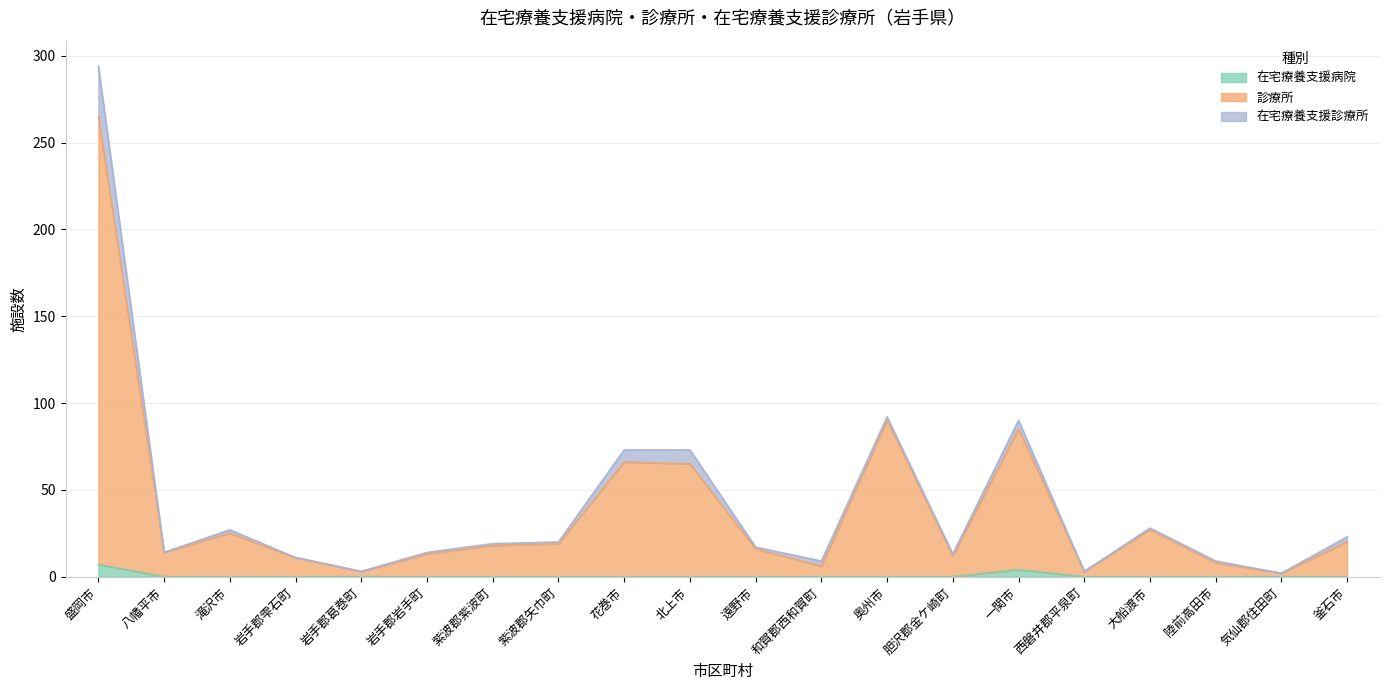

True or false: 診療所 and 在宅療養支援病院 intersect in this chart.

False